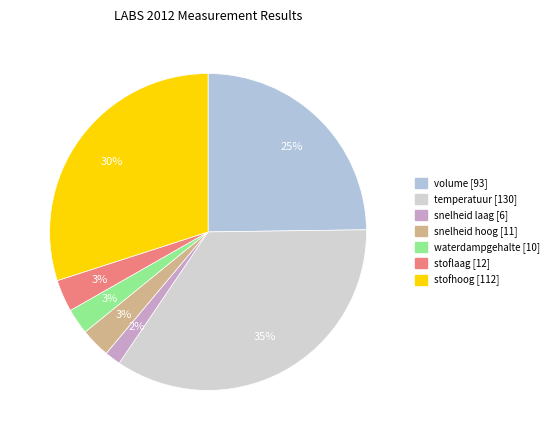

What is the smallest slice in the pie chart?

snelheid laag